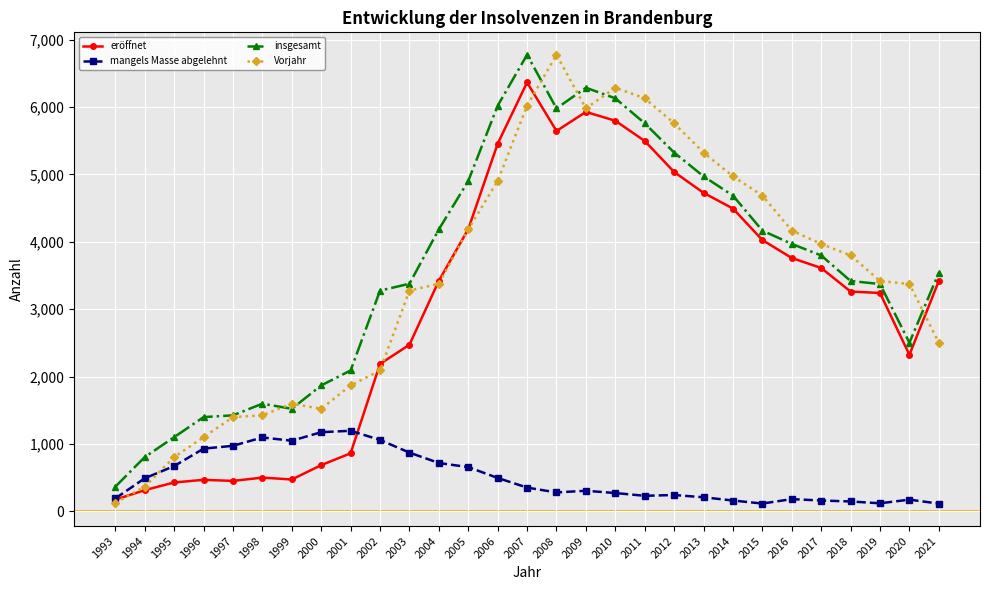

What is the difference between the highest and lowest values at 2008?

6495